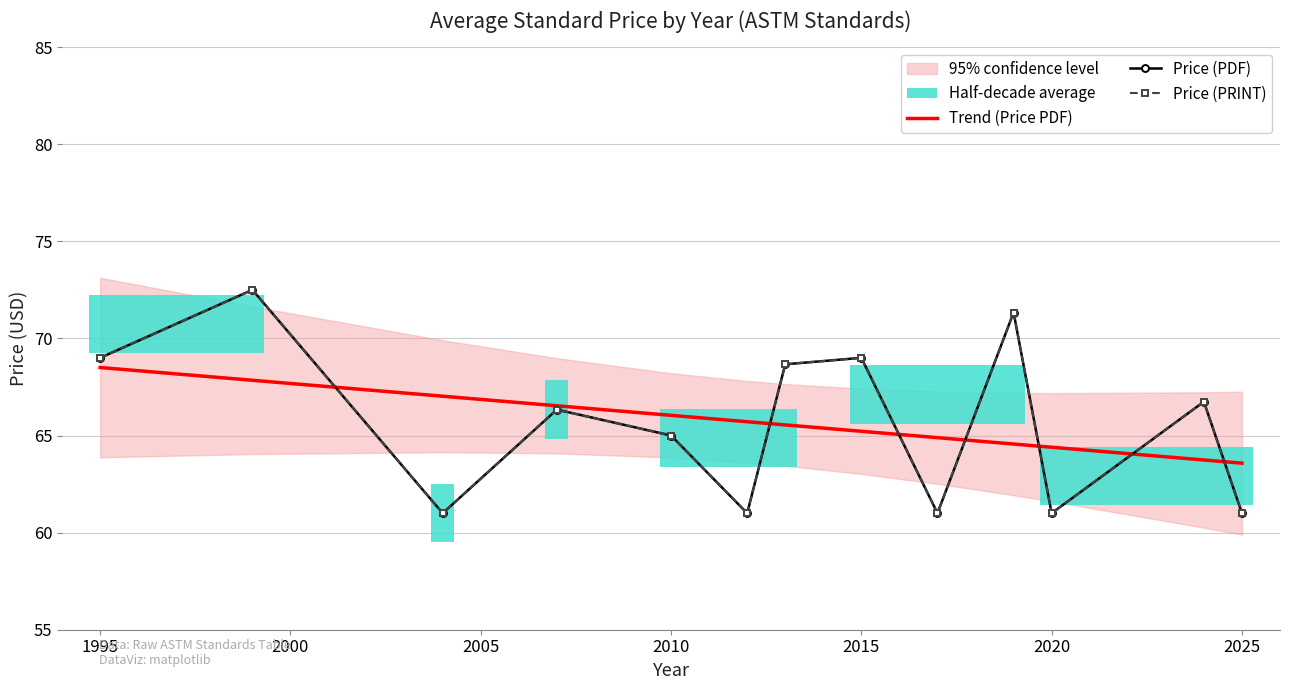

Is it true that Trend (Price PDF) equals 99.3 at 2025?

False